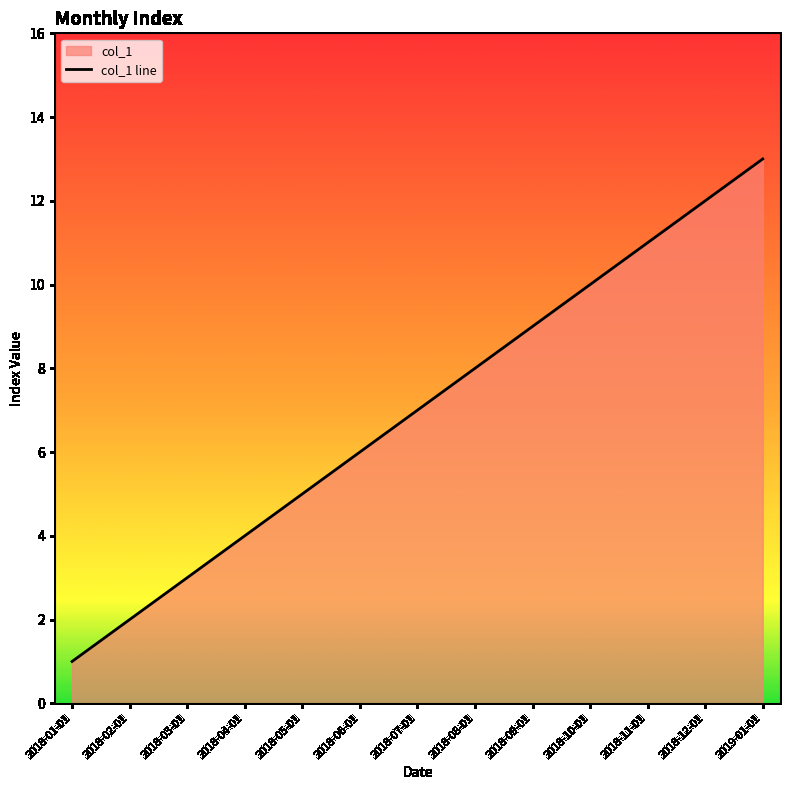

Reading left to right, transcribe all the data shown in this chart.

1	2	3	4	5	6	7	8	9	10	11	12	13